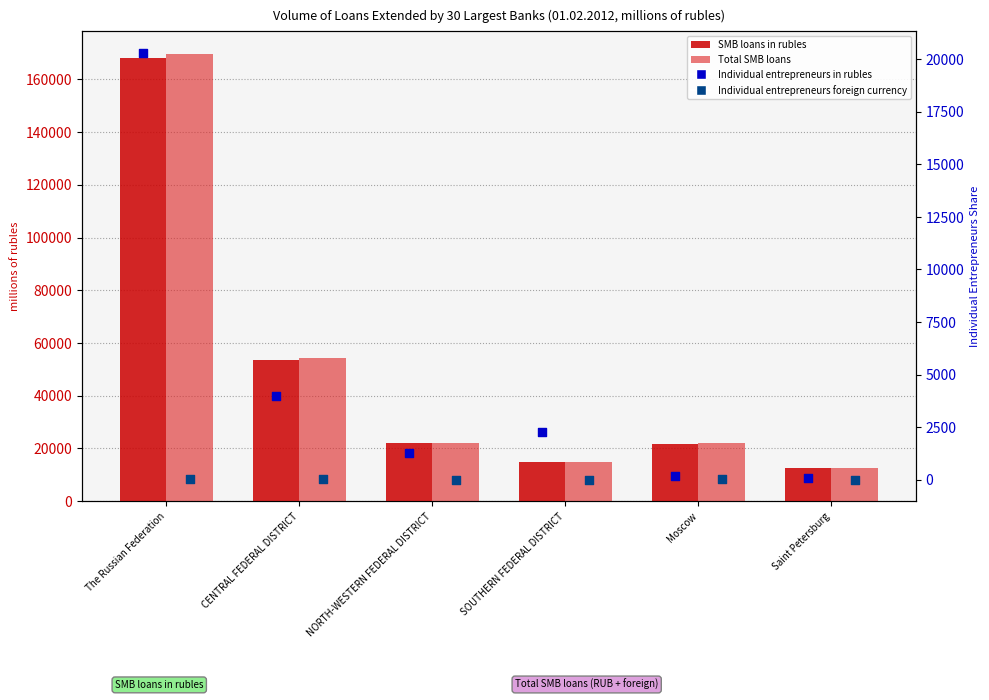

At which category is the sum across all series the highest?

The Russian Federation